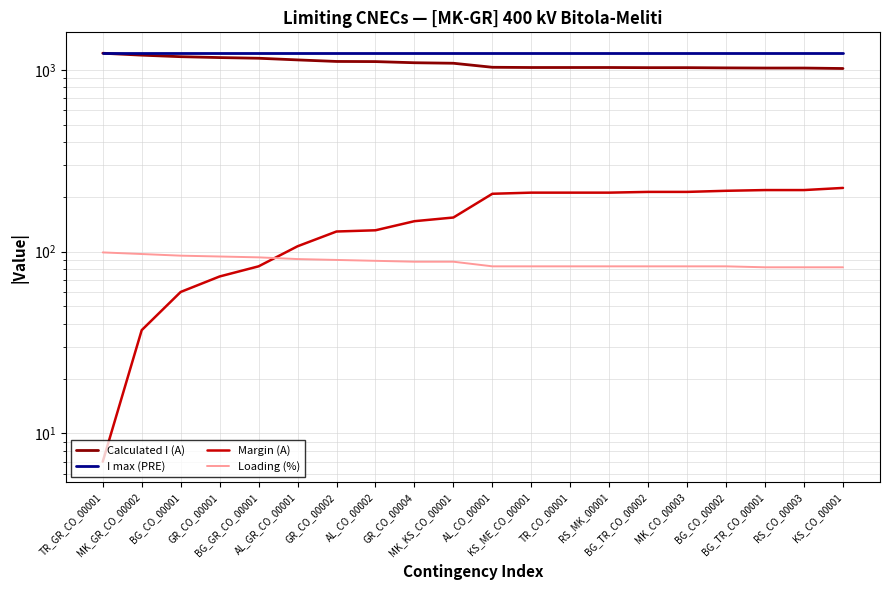

Which category has the highest value in the I max (PRE) series?

TR_GR_CO_00001